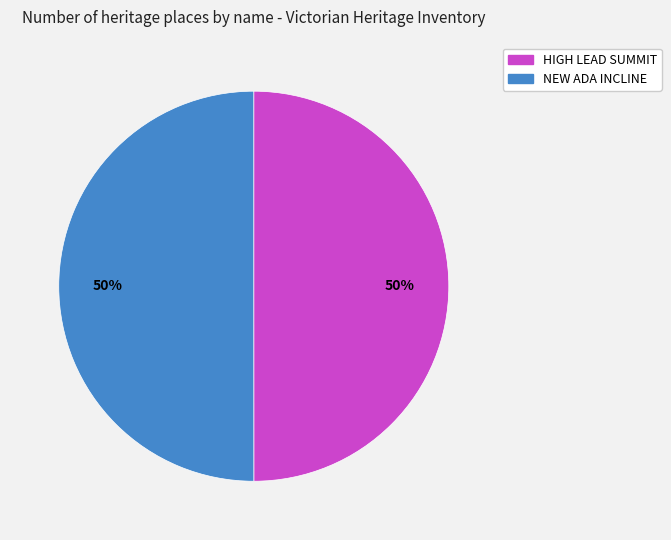

The HIGH LEAD SUMMIT slice represents 50% of the pie. True or false?

True